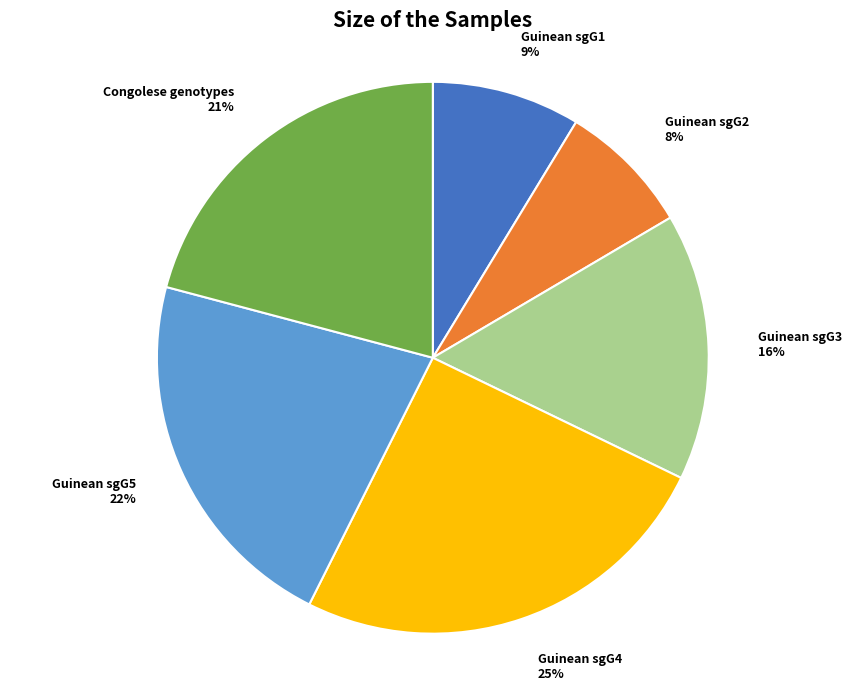

Which has a higher value, Guinean sgG1 or Guinean sgG4?

Guinean sgG4